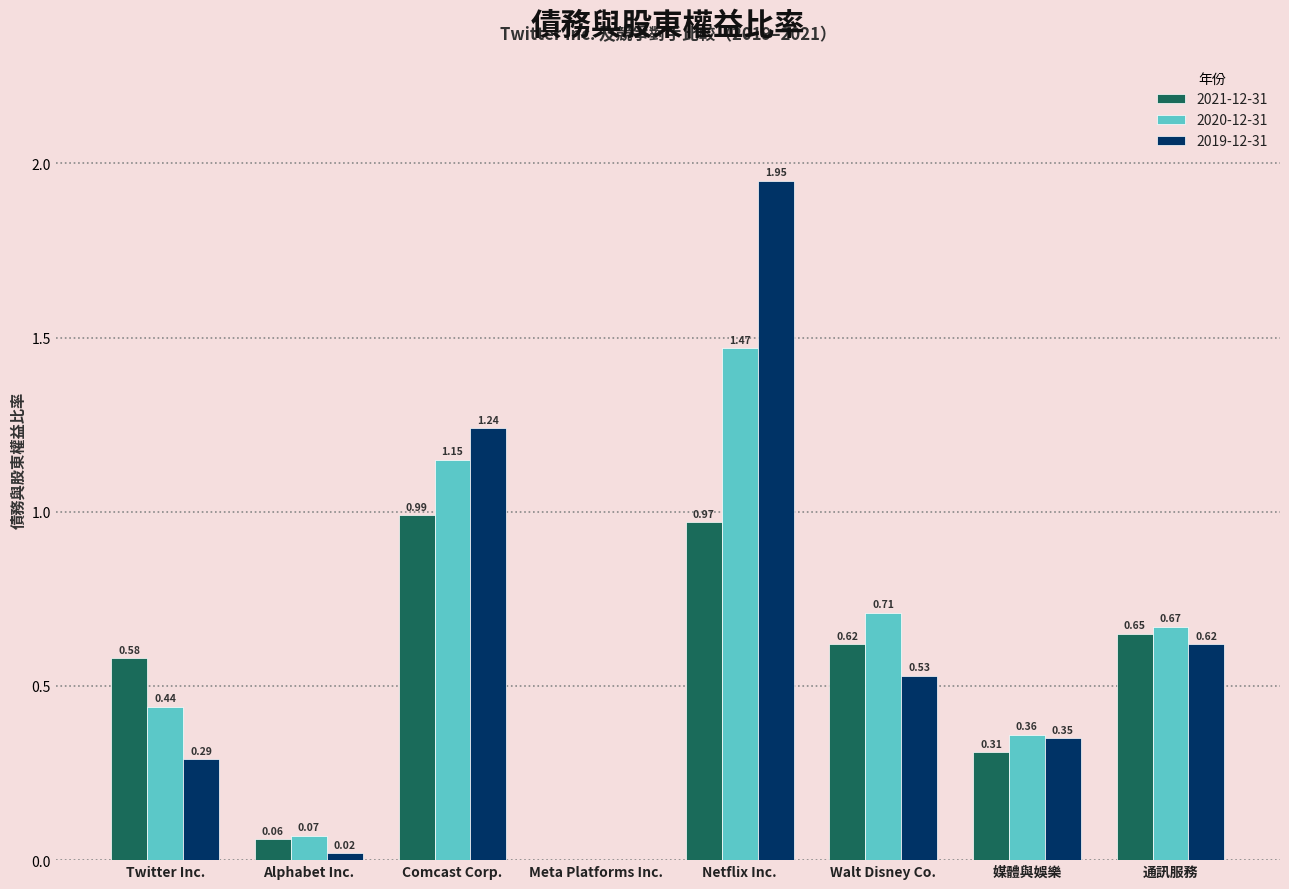

At which label is 2019-12-31 closest to 0?

Meta Platforms Inc.